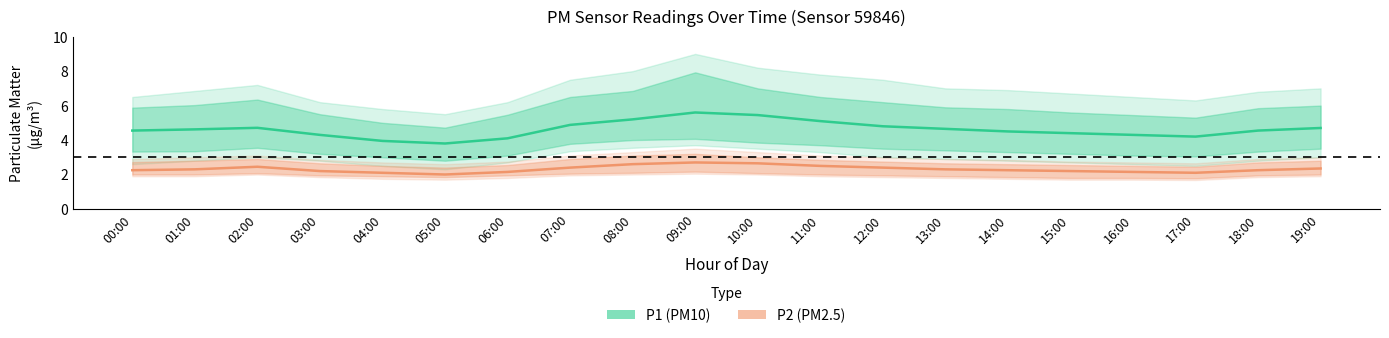

Which series has the widest spread of values?

P1 (PM10)